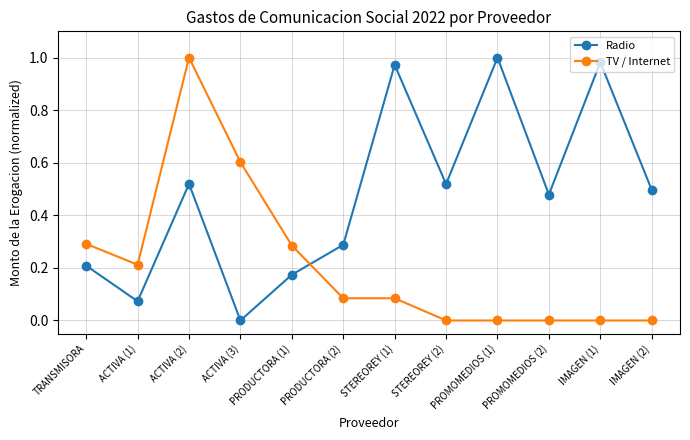

Where is the first local minimum for TV / Internet?

ACTIVA (1)